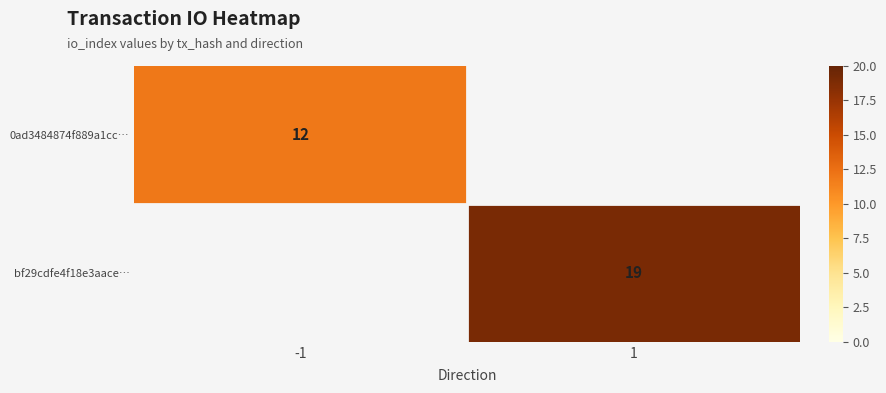

What is the total value across all series at -1?

12